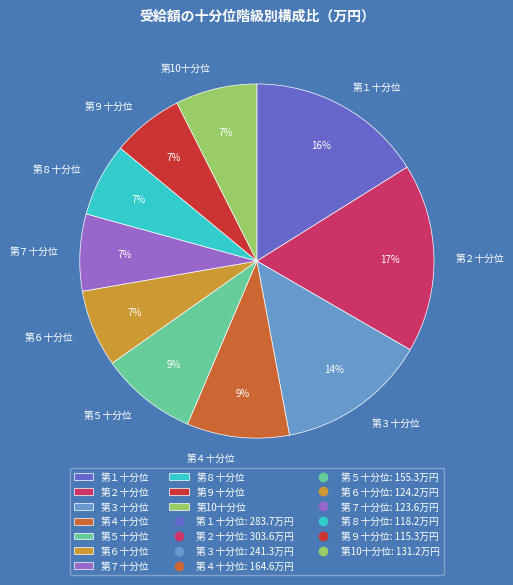

Count the number of slices in the pie.

10